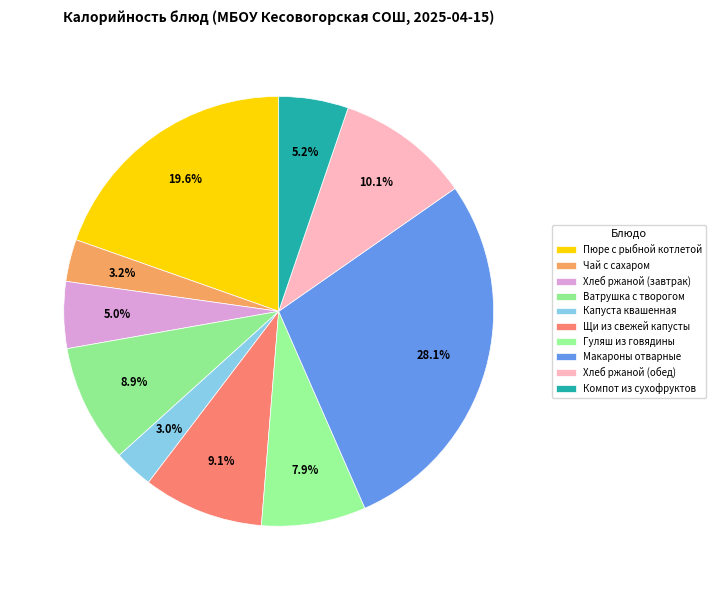

Count the number of slices in the pie.

10